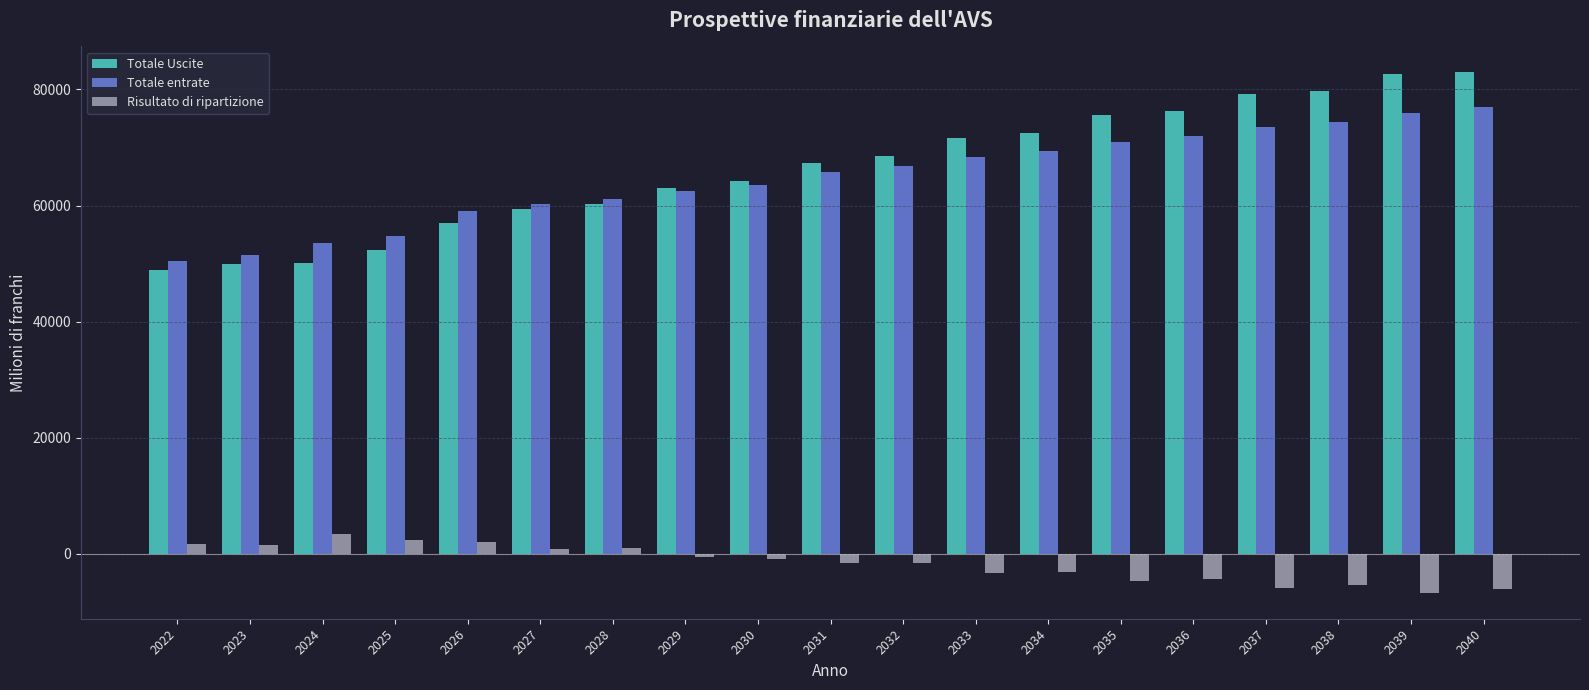

What is the lowest value of the Risultato di ripartizione series?

-6670